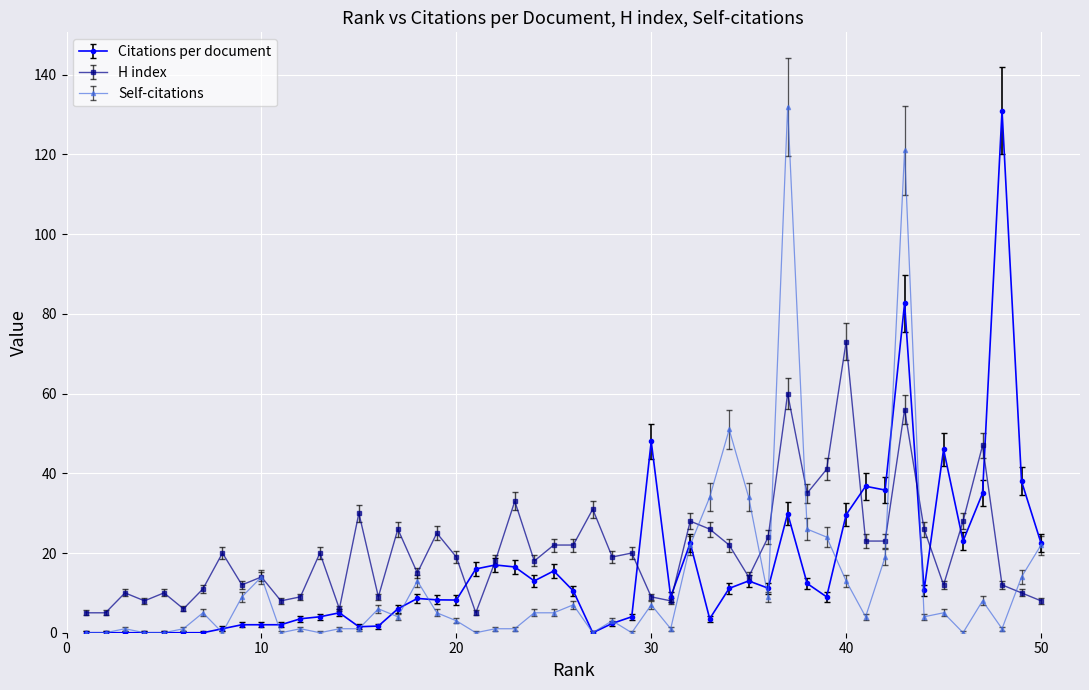

True or false: Citations per document has a value of 29.6 at 40.

True